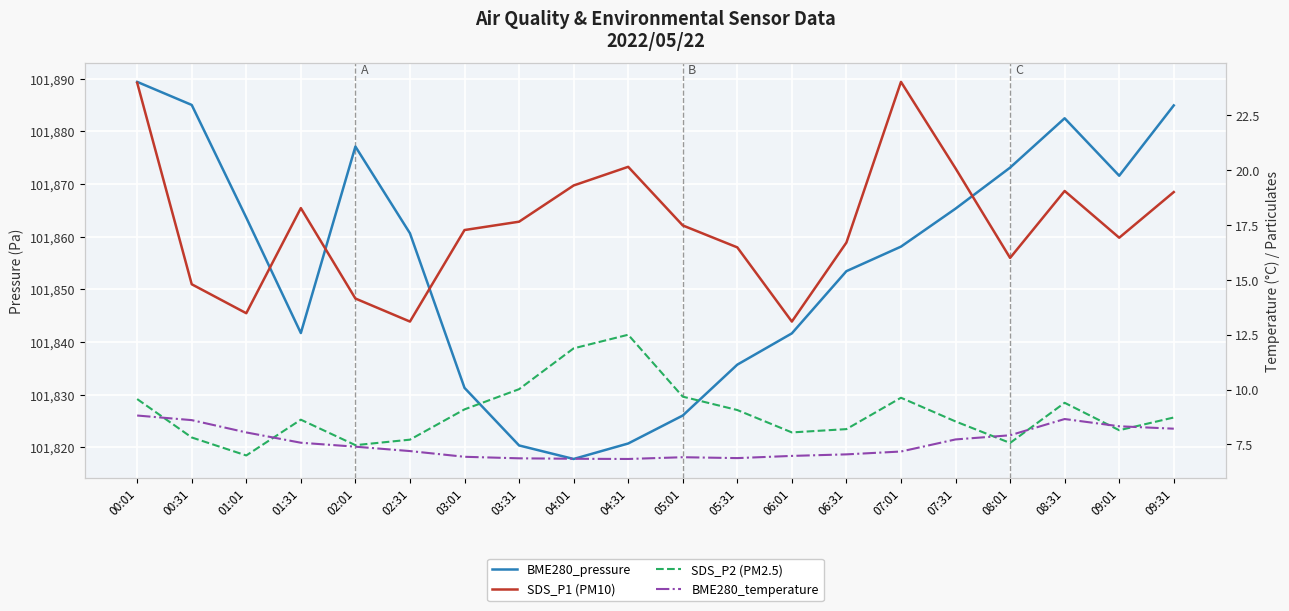

What is the sum of all BME280_pressure values?

2037100.4